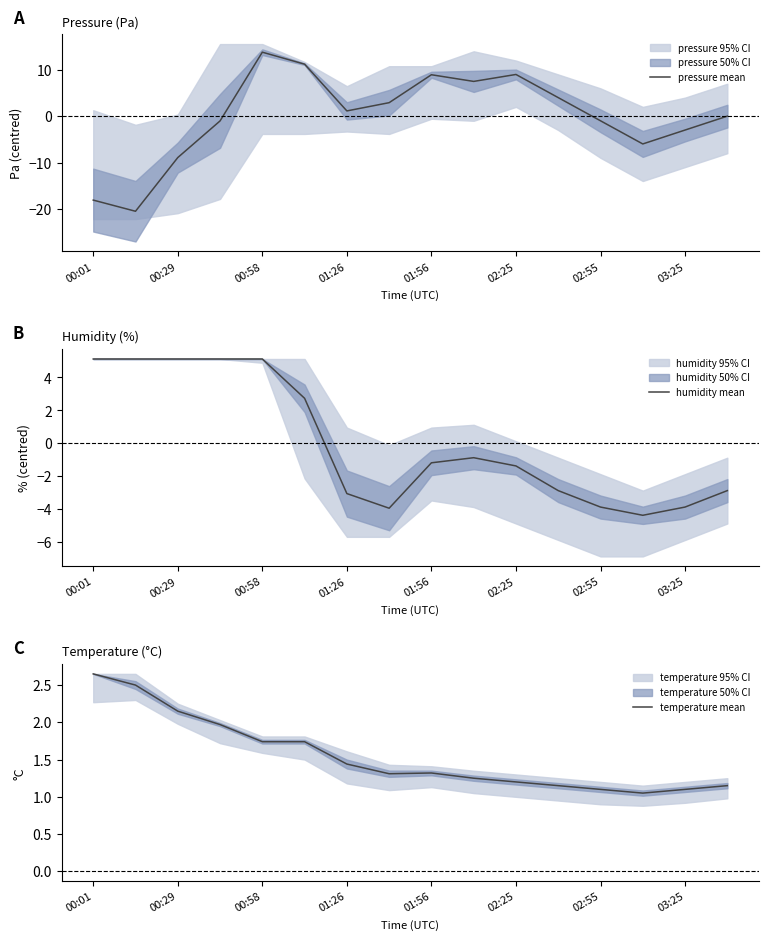

Which series has the largest total across all categories?

temperature mean